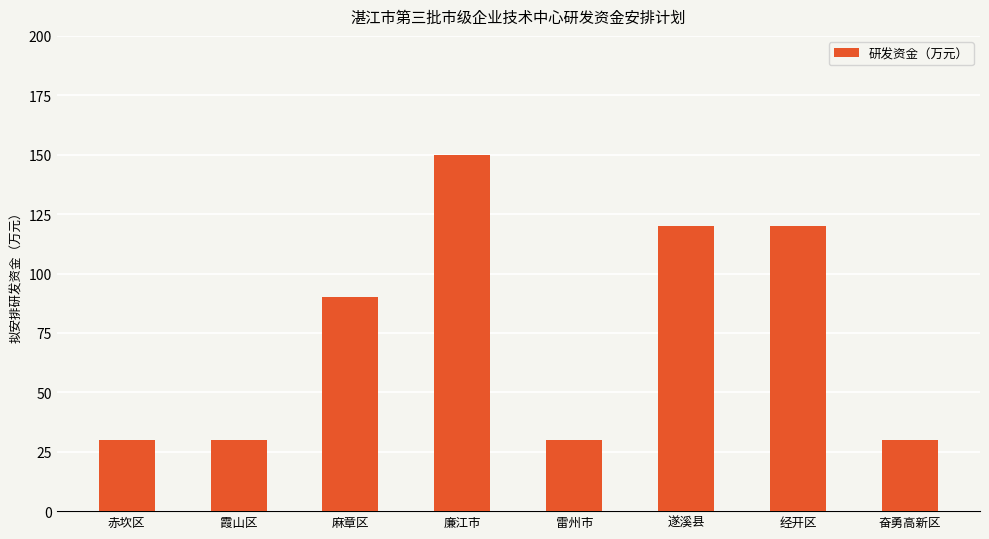

What is the difference between the maximum and minimum values?

120